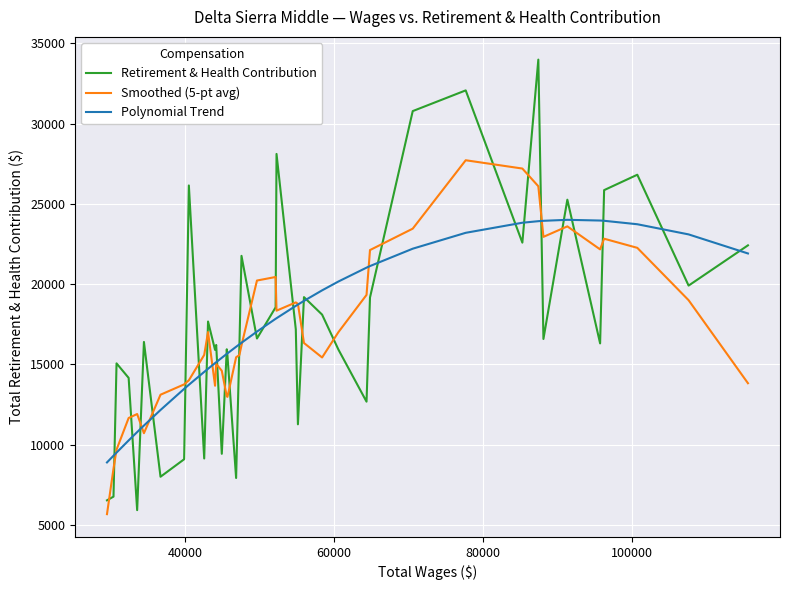

Which series has the widest spread of values?

Retirement & Health Contribution